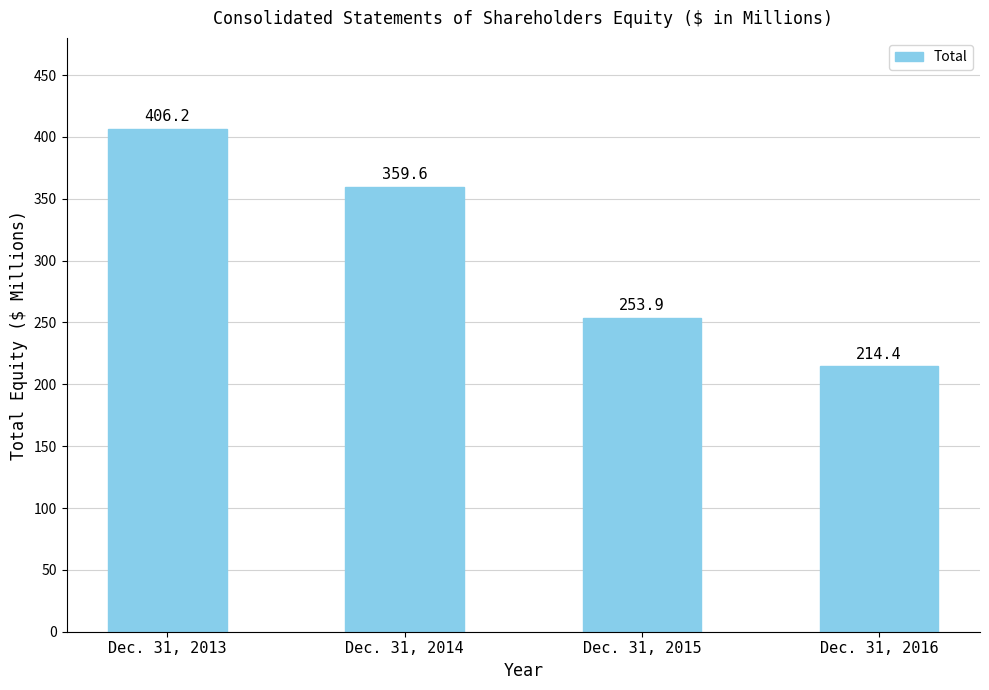

Count the number of data series in this chart.

1